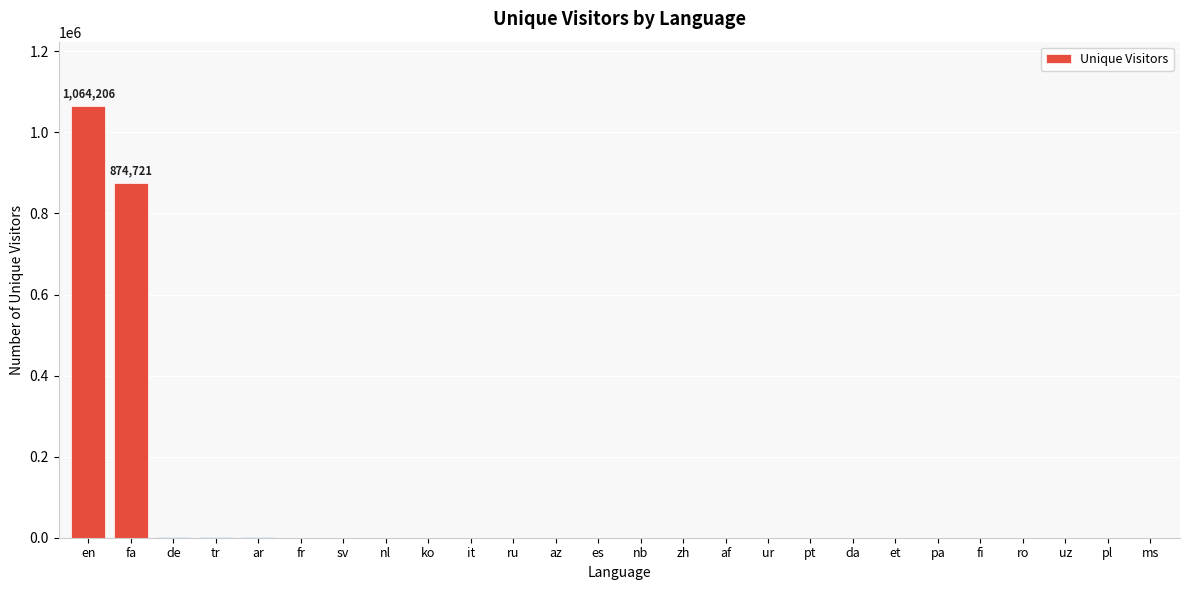

Which label corresponds to the largest value in the chart?

en